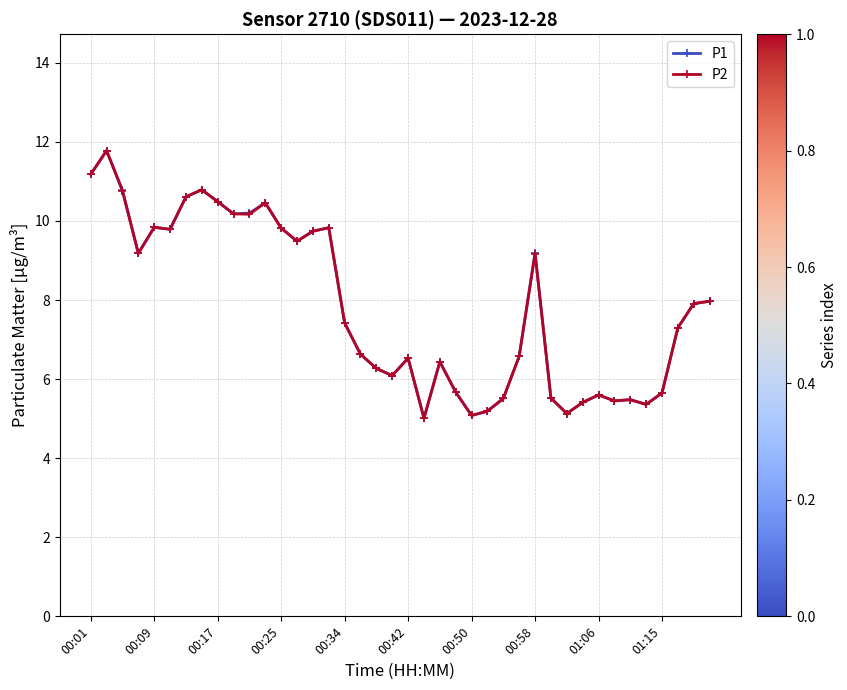

What is the value of the P2 point at the 4th from the left?

9.2